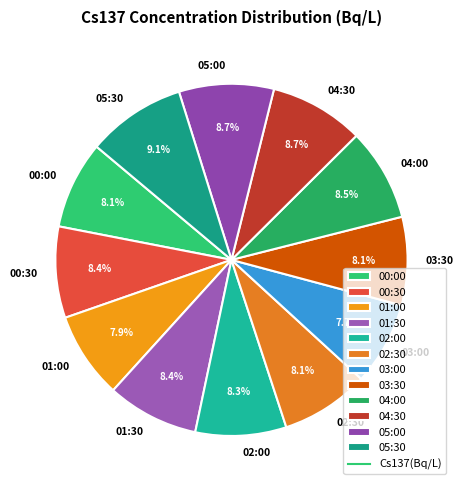

Does any single category account for the majority?

No